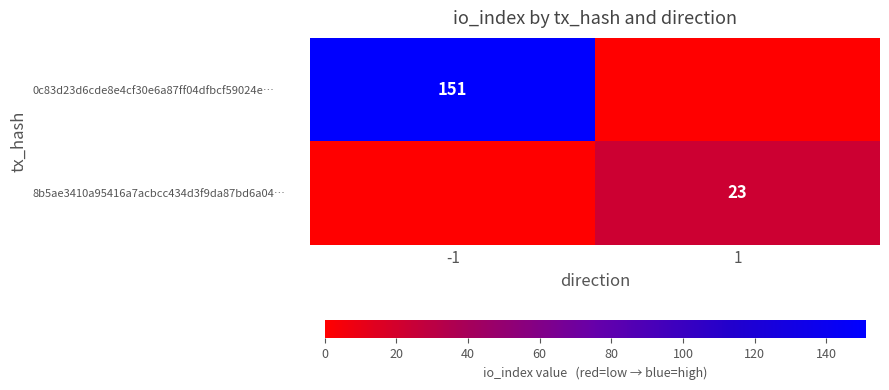

Is it true that 0c83d23d6cde8e4cf30e6a87ff04dfbcf59024e… equals 151 at -1?

True